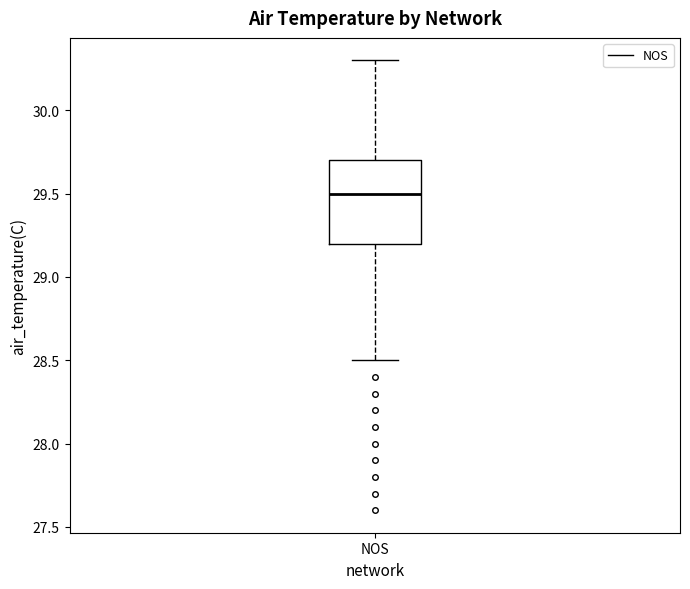

Transcribe this box plot: give where the median line is, the range the box spans, and where the two whiskers end, as read against the y-axis. The values are not printed on the chart, so give them approximately, as read against the axis.

median 29.5, box 29.2 to 29.7, whiskers 28.5 to 30.3